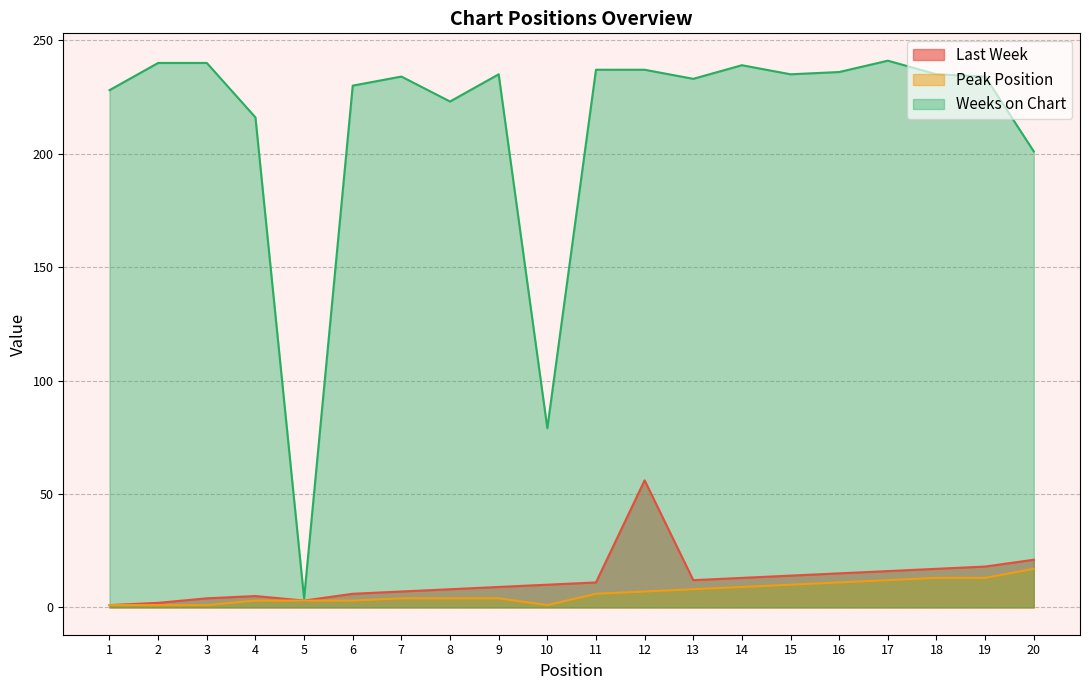

How many data points in Peak Position are less than 6?

10